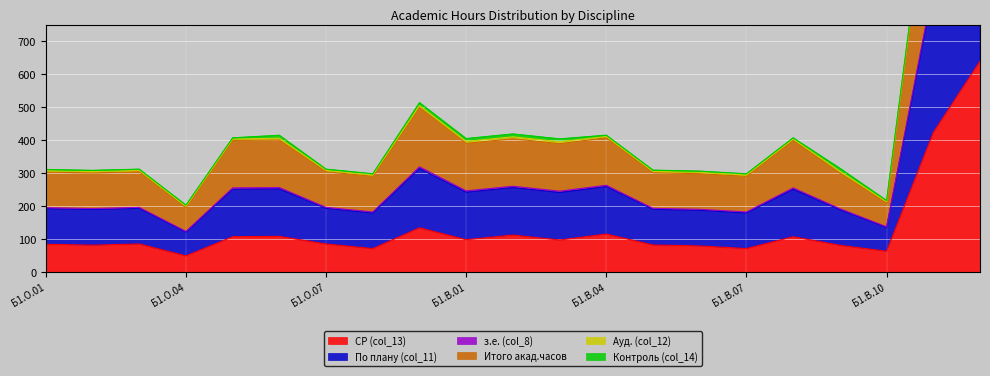

What is the lowest value of the СР (col_13) series?

49.7